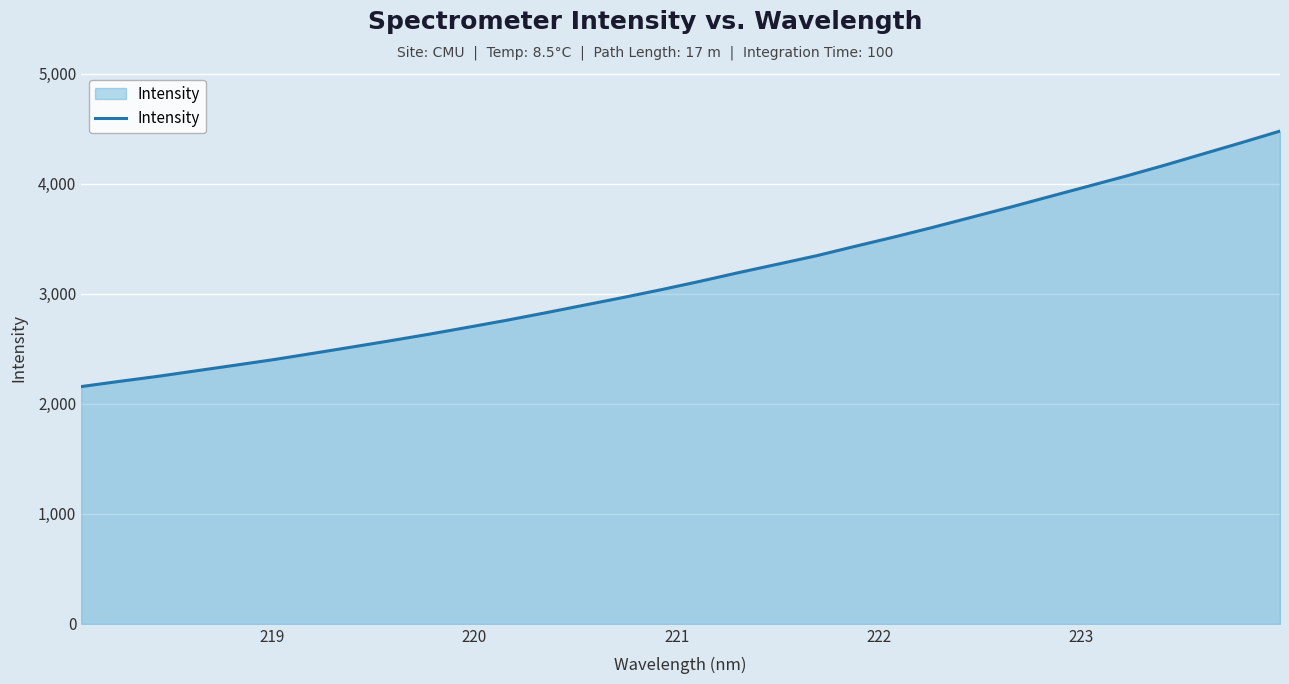

Reading left to right, what are all the values shown in this chart?

2155.6	2203.4	2249.6	2300.4	2350.9	2402.2	2458.4	2515.1	2572.8	2632.2	2694.8	2758.6	2826.1	2895.6	2964.7	3036.9	3112.7	3191.9	3267.6	3344.1	3429.7	3513.5	3601.1	3692.5	3784.0	3878.7	3972.6	4067.1	4165.8	4268.9	4371.6	4477.1